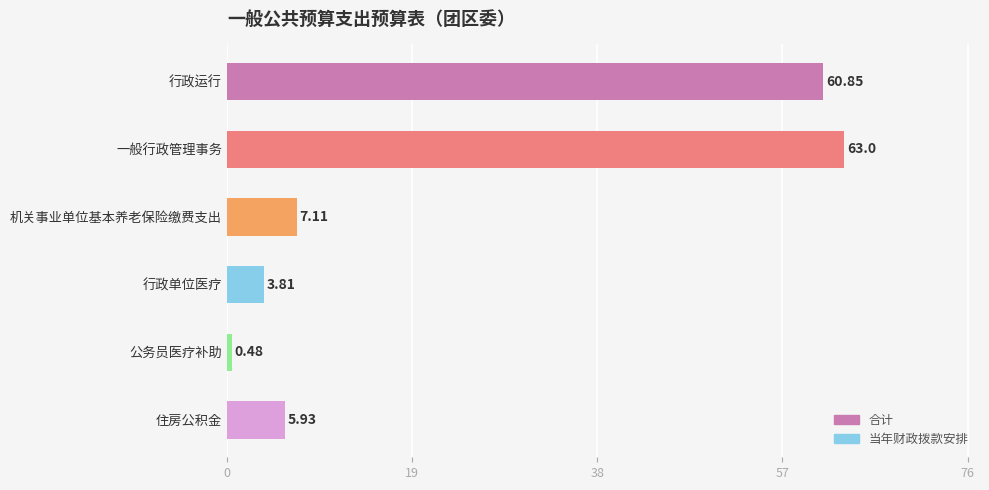

Rank the categories by value from lowest to highest.

公务员医疗补助, 行政单位医疗, 住房公积金, 机关事业单位基本养老保险缴费支出, 行政运行, 一般行政管理事务